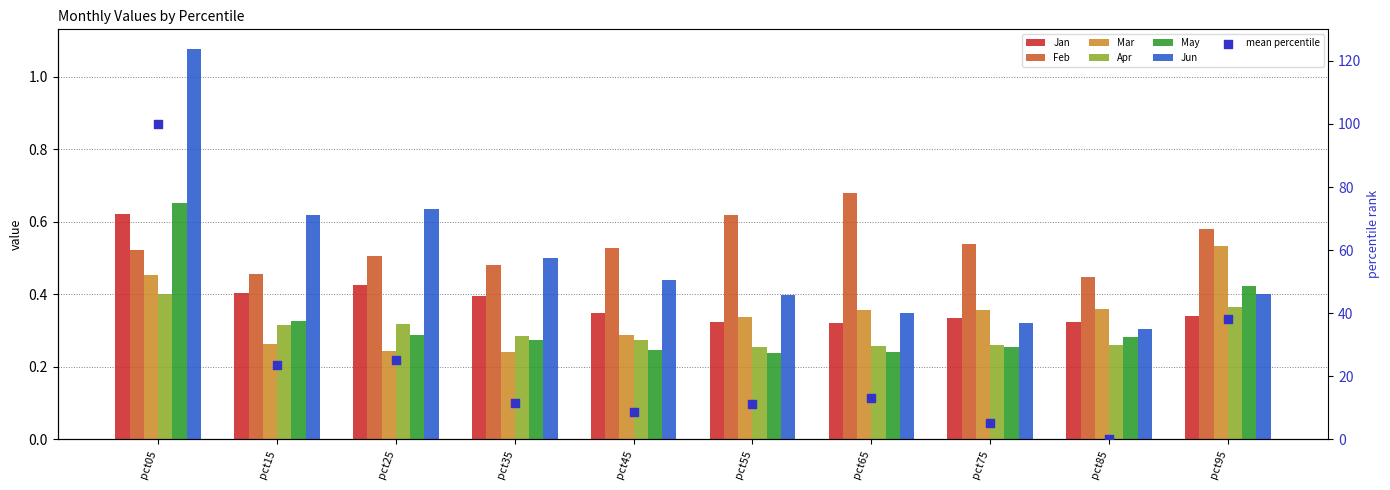

At how many categories does at least one series exceed 0?

10